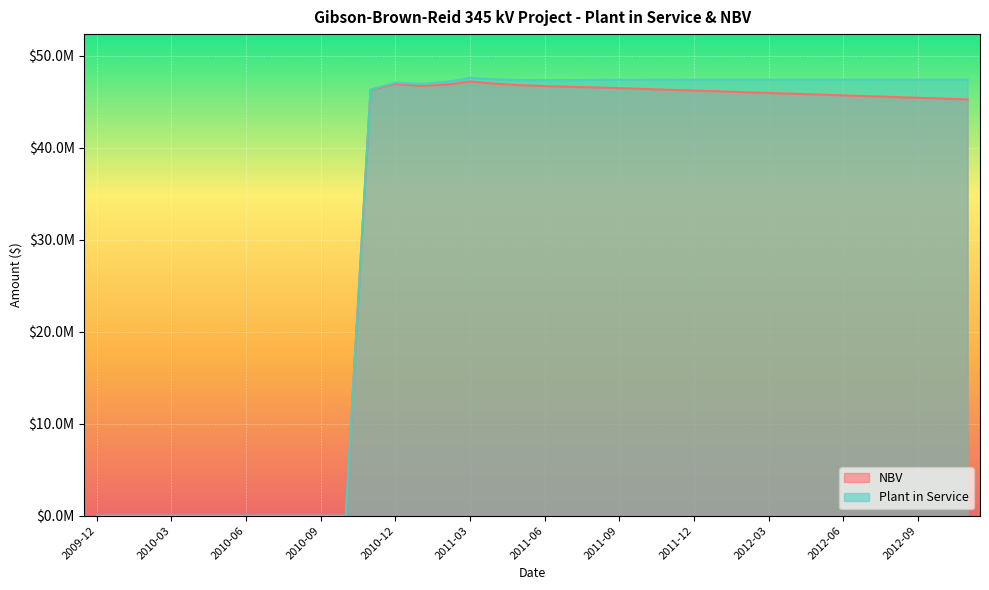

What is the difference between the second highest and second lowest values in the Plant in Service series?

47424296.7